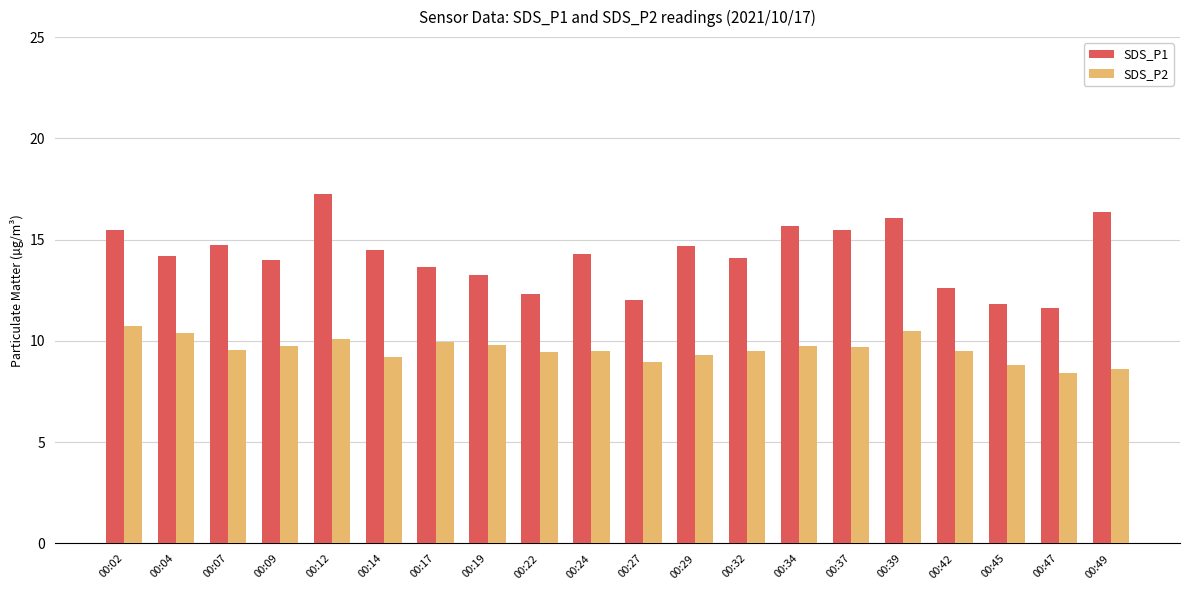

List the series in order of their overall mean, lowest first.

SDS_P2, SDS_P1